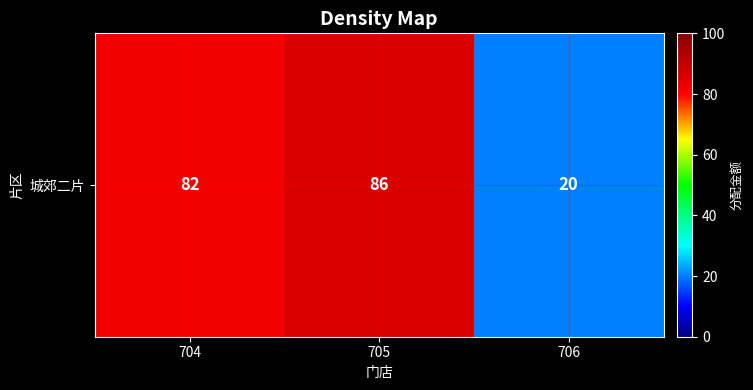

What is the difference between the values at 706 and 704?

62